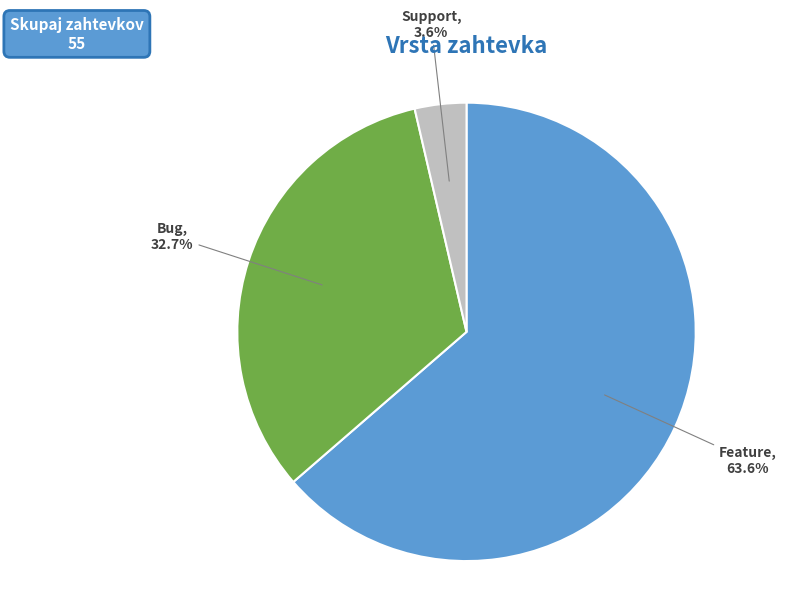

Does any single category account for the majority?

Yes